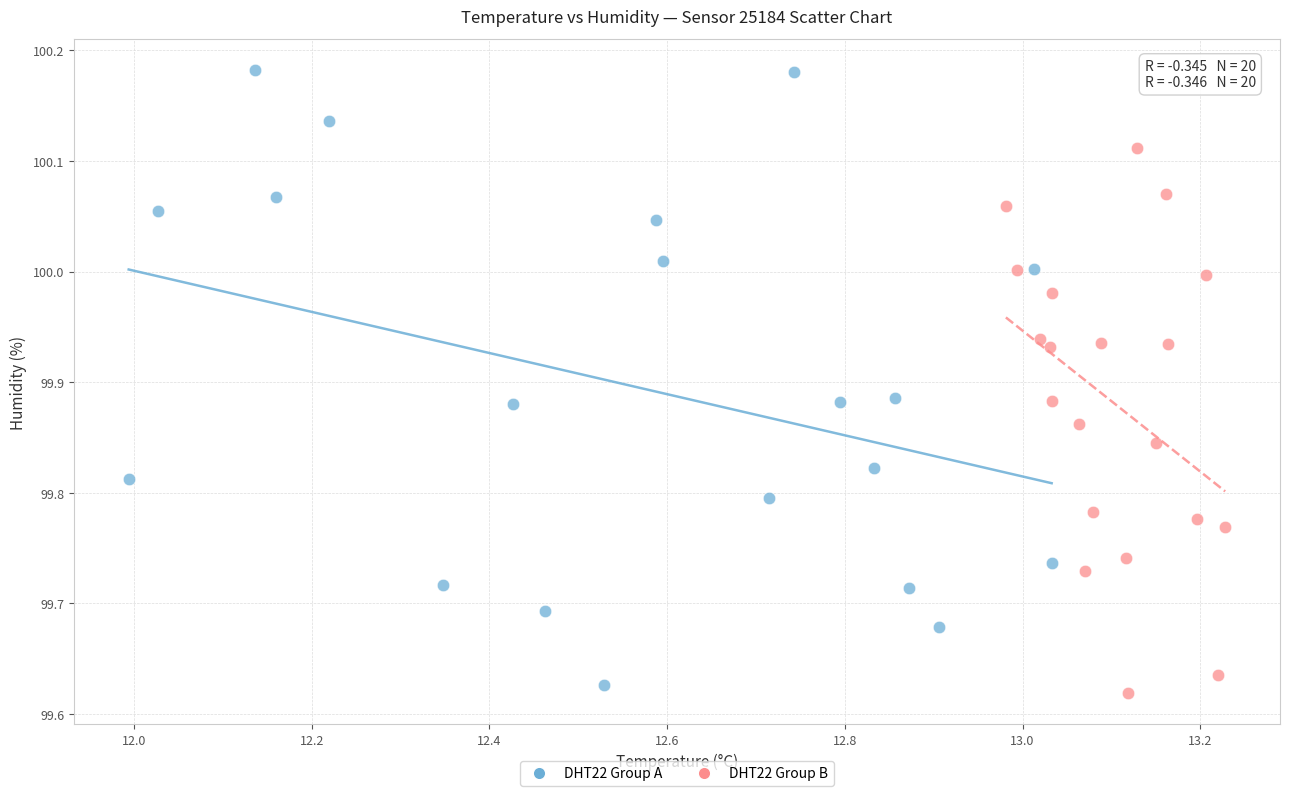

Which series contains the lowest Y value?

DHT22 Group B